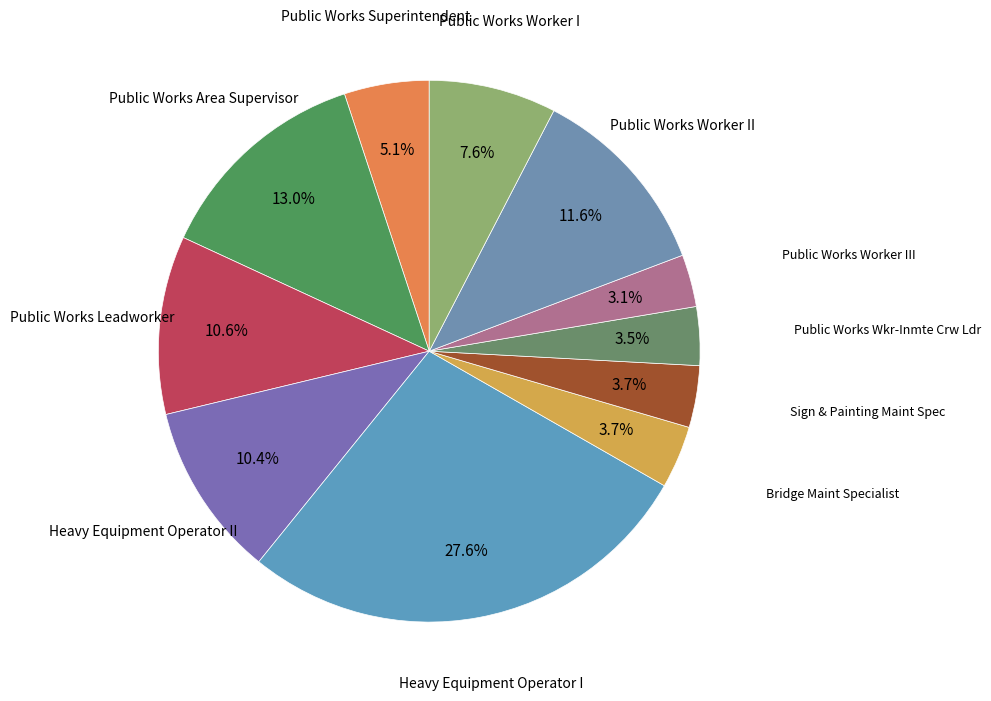

Rank the categories by value from highest to lowest.

Heavy Equipment Operator I, Public Works Area Supervisor, Public Works Worker II, Public Works Leadworker, Heavy Equipment Operator II, Public Works Worker I, Public Works Superintendent, Bridge Maint Specialist, Sign & Painting Maint Spec, Public Works Wkr-Inmte Crw Ldr, Public Works Worker III